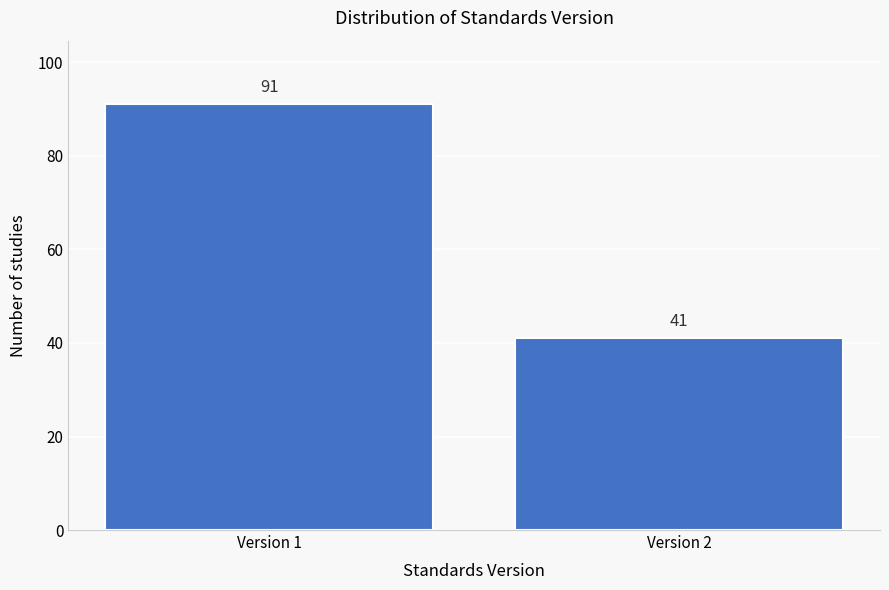

Reading right to left, extract all data points from this chart.

41	91